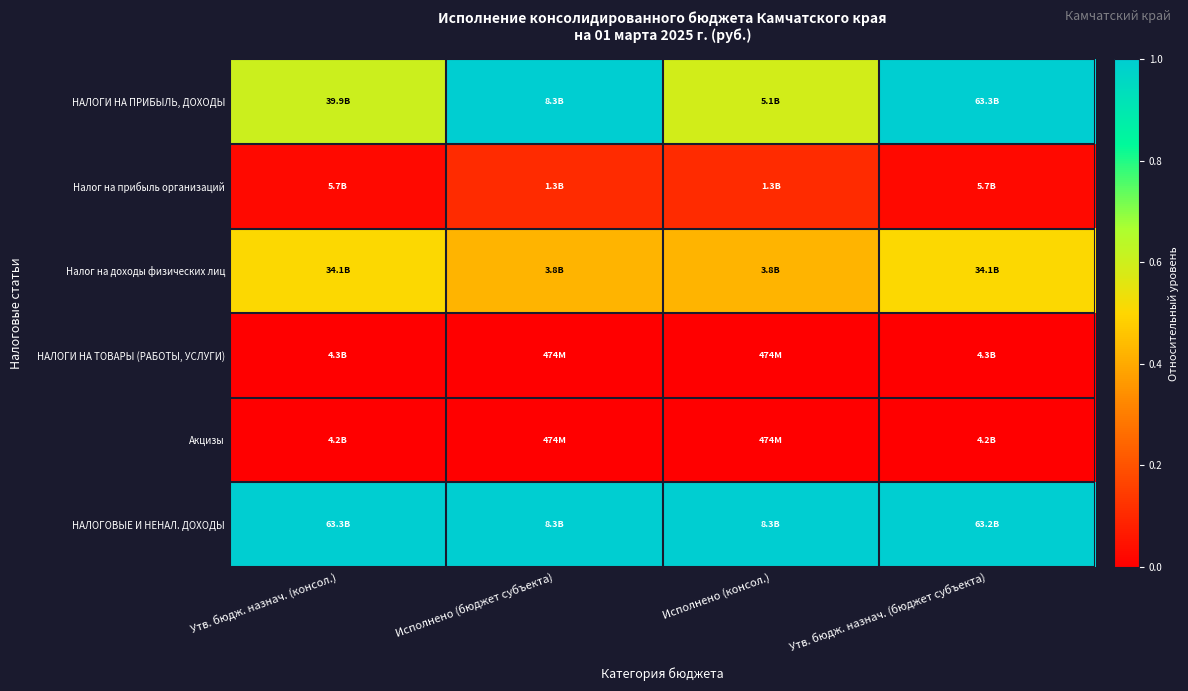

At how many categories does at least one series exceed 0?

4